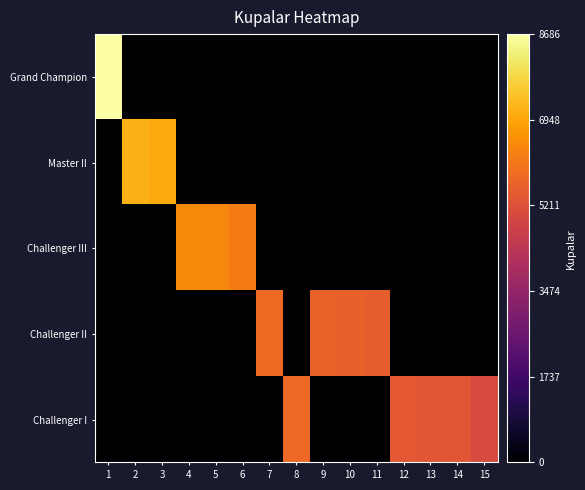

At which category is the sum across all series the highest?

1